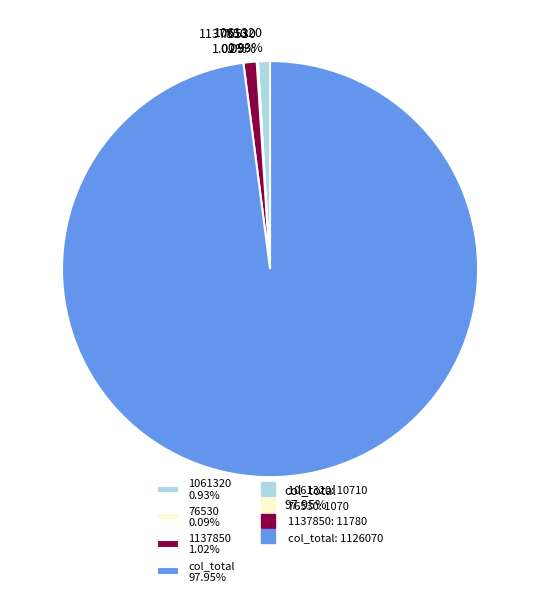

Between 1061320 0.93% and col_total 97.95%, which is larger?

col_total 97.95%